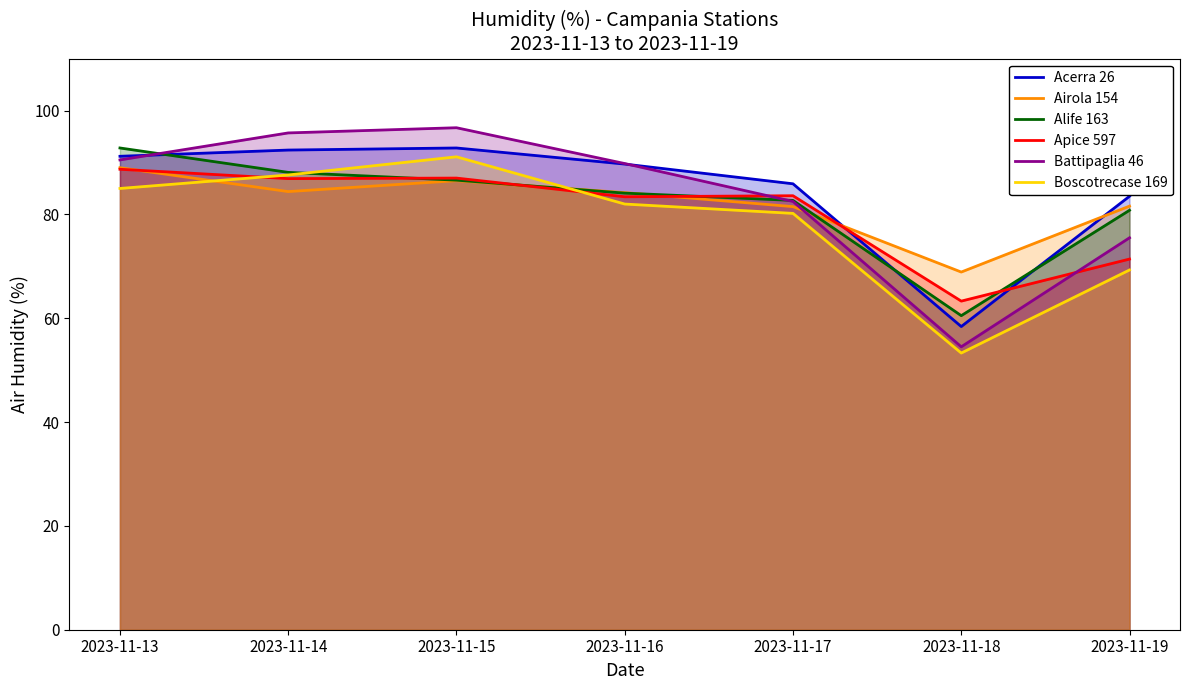

How many lines are shown in the chart?

6